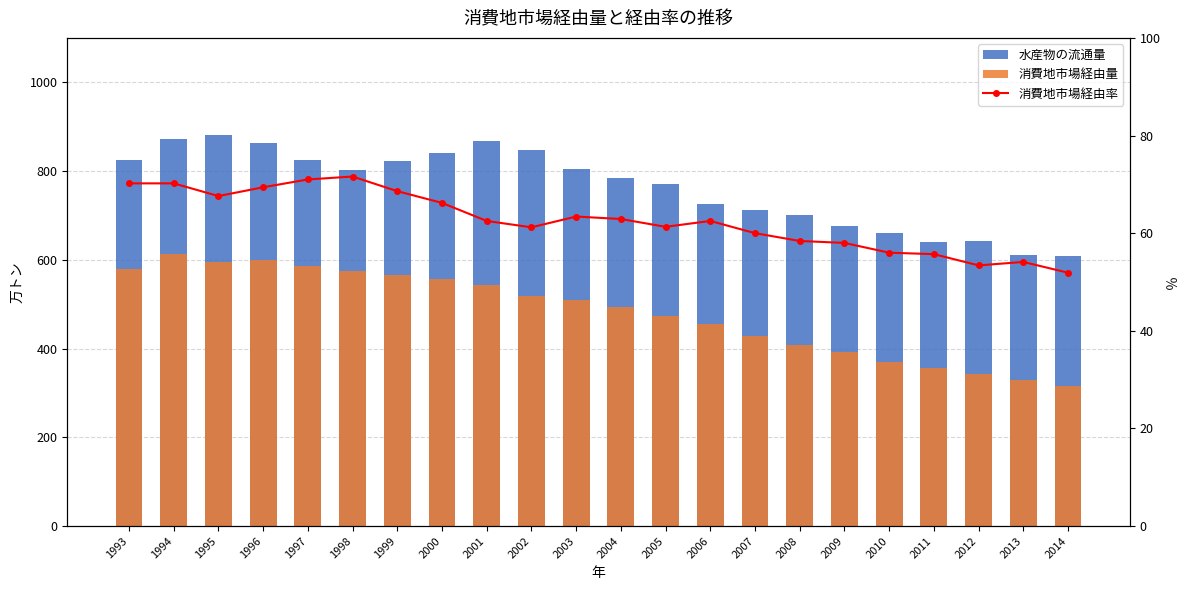

At which category is the sum across all series the highest?

1994